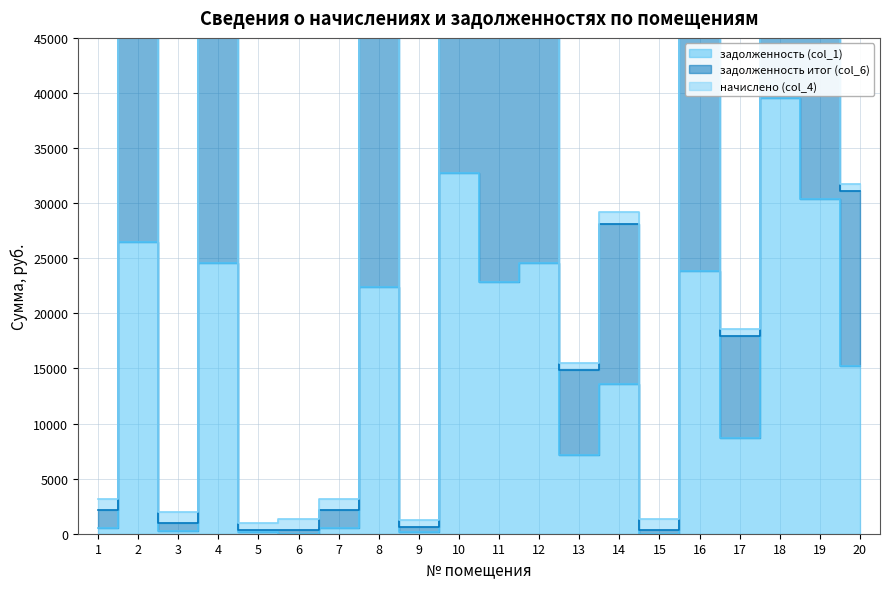

Does the chart have visible grid lines?

Yes